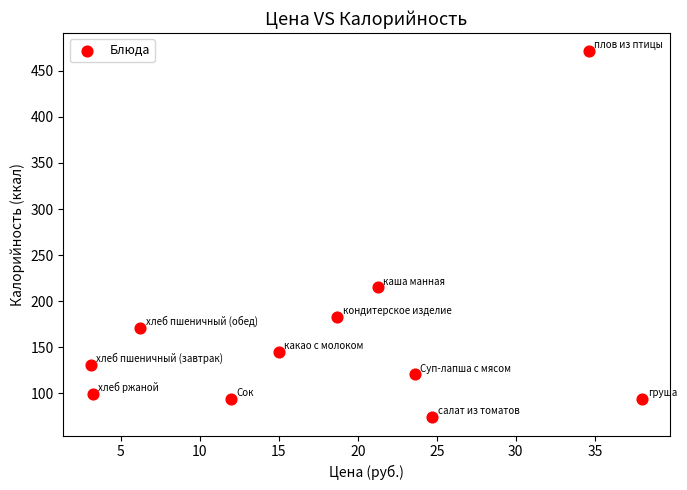

What Y value in the scatter plot is closest to 272?

215.0